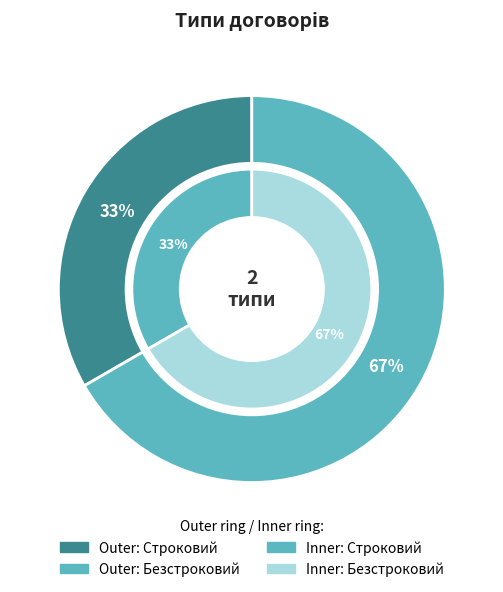

What percentage is the Строковий slice, to the nearest percent?

33%